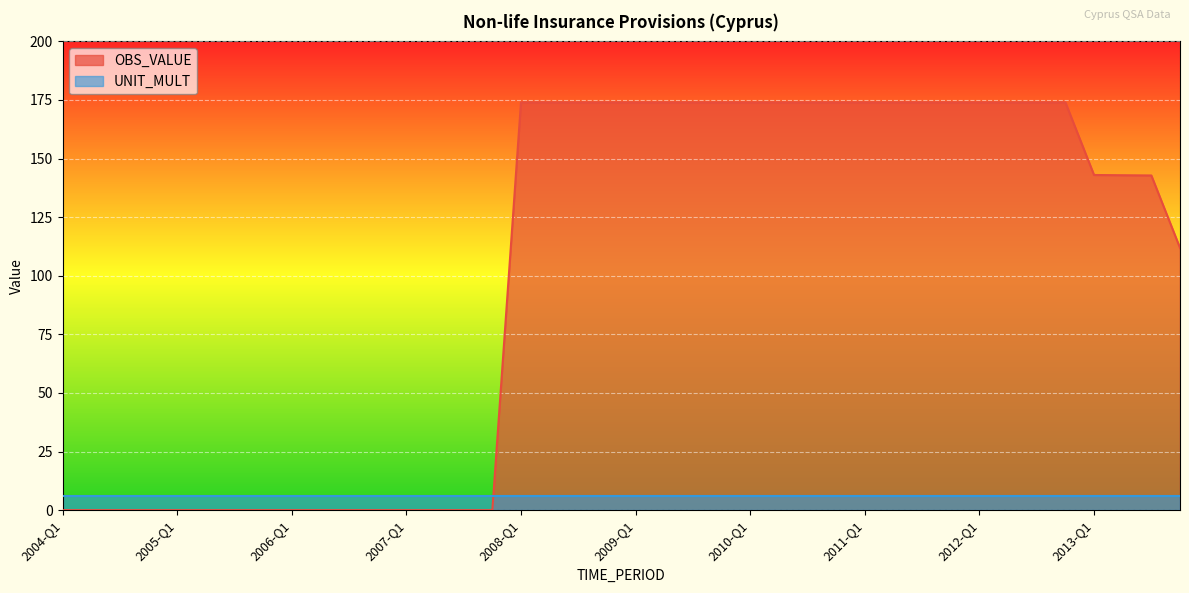

Reading right to left, extract all data points from this chart.

111.9	142.8	142.9	143.0	174.0	174.0	174.0	174.0	174.0	174.0	174.0	174.0	174.0	174.0	174.0	174.0	174.0	174.0	174.0	174.0	174.0	174.0	174.0	174.0	0.0	0.0	0.0	0.0	0.0	0.0	0.0	0.0	0.0	0.0	0.0	0.0	0.0	0.0	0.0	0.0